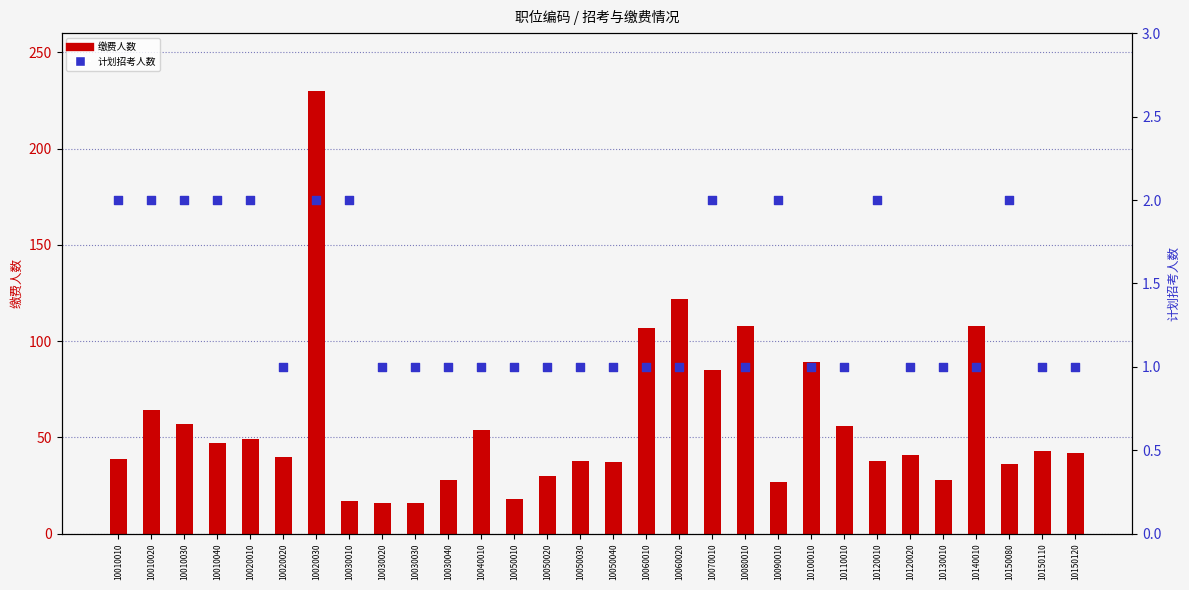

Which series reaches the maximum Y coordinate?

缴费人数